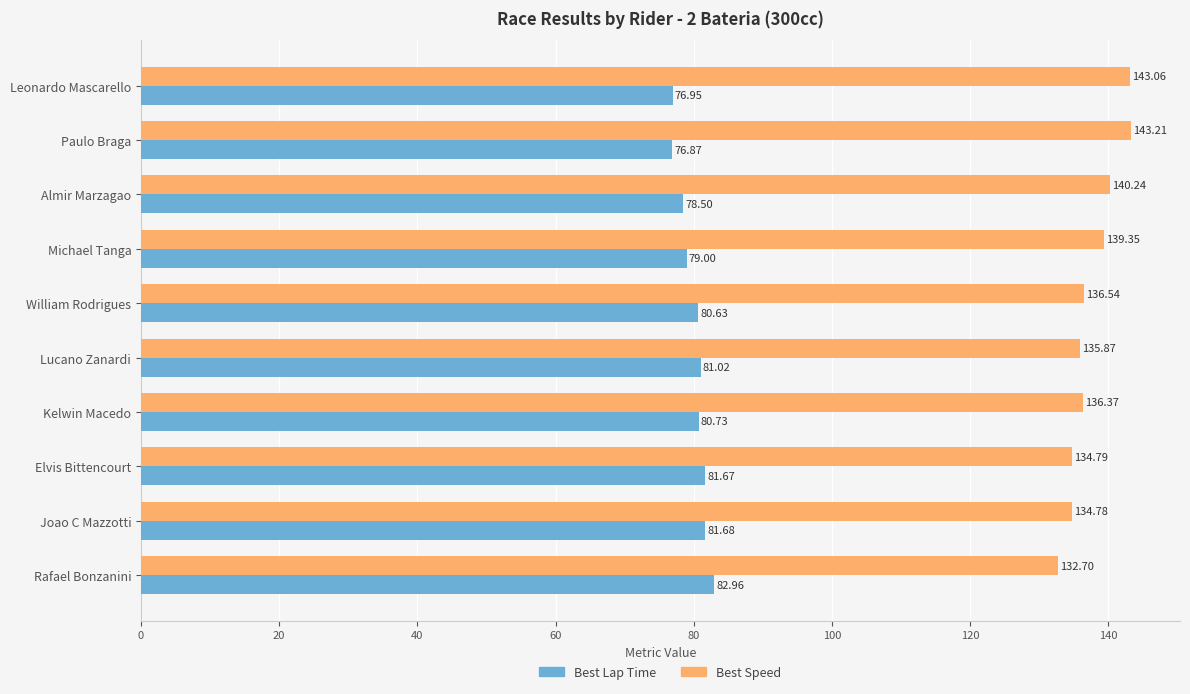

Which series has the widest spread of values?

Best Speed